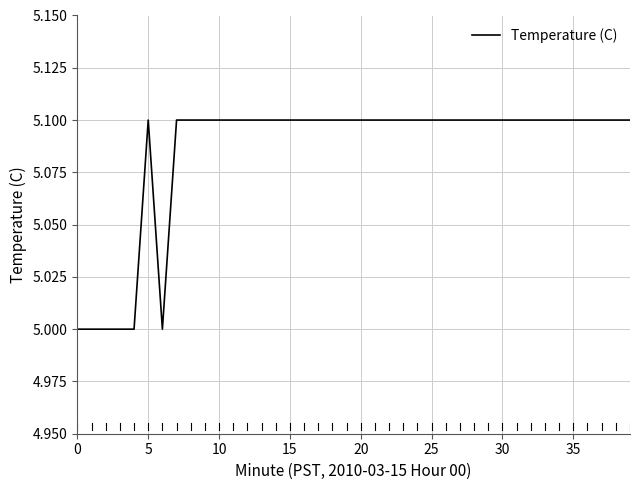

What is the minimum value shown in the chart?

5.0